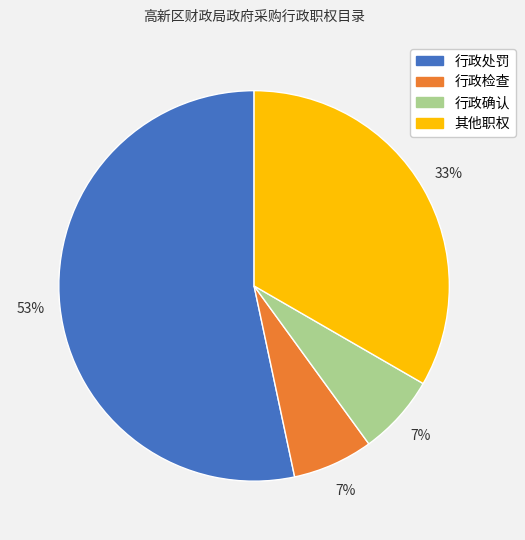

Combined, do 行政处罚 and 其他职权 account for over 50%?

Yes